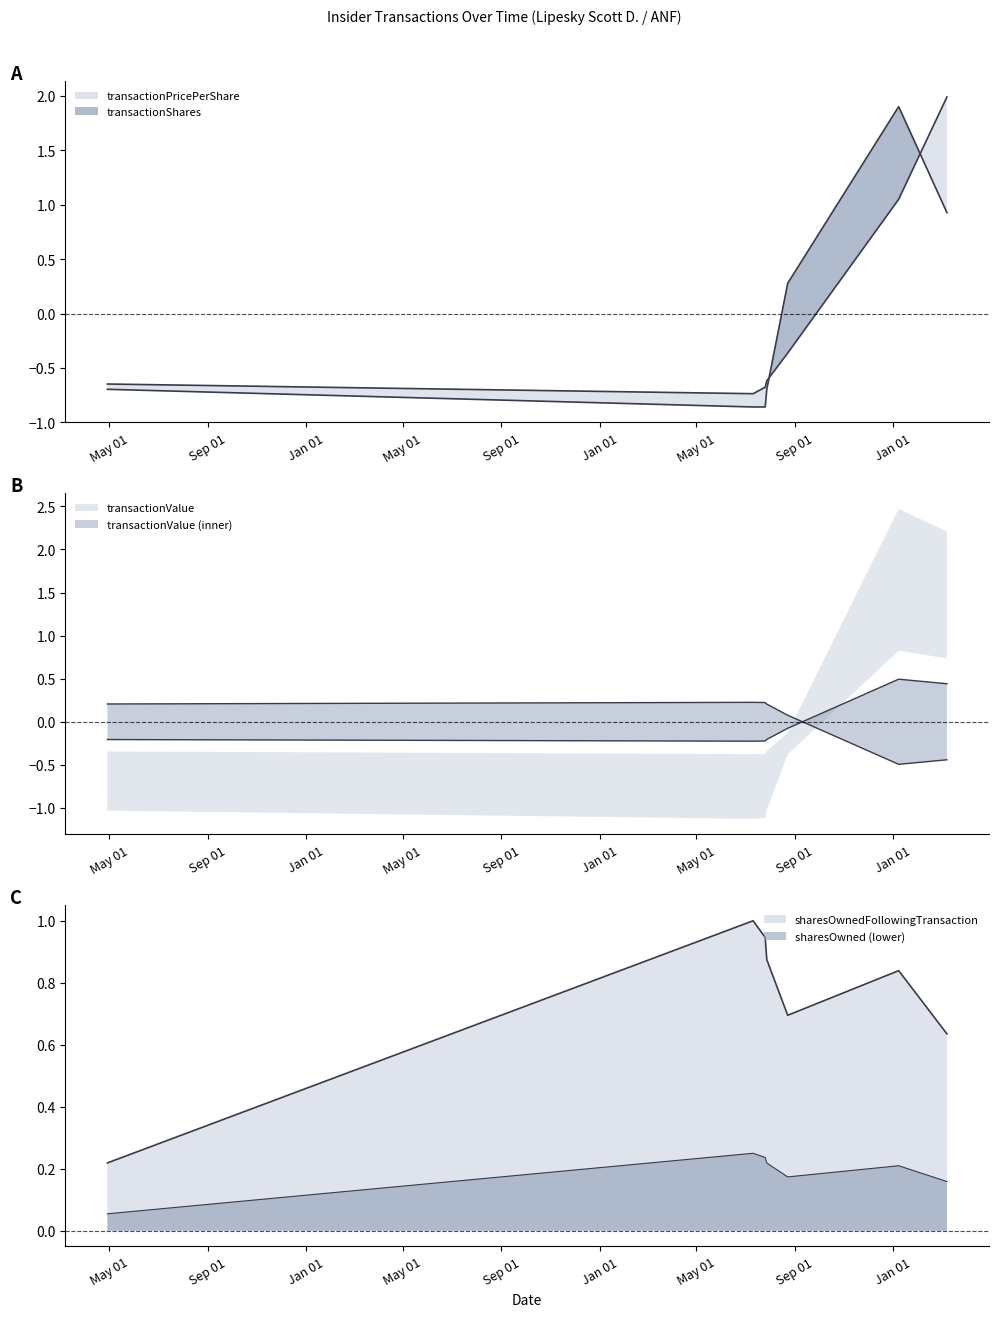

At which category is the sum across all series the highest?

2024-01-08